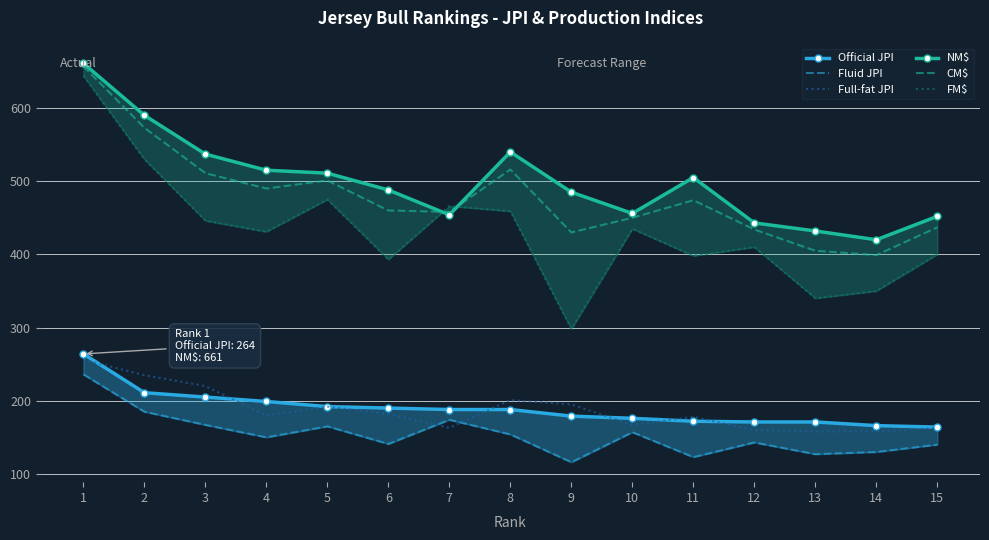

Reading left to right, list all the values displayed in this chart.

Official JPI: 1=264	2=211	3=205	4=199	5=192	6=190	7=188	8=188	9=179	10=176	11=172	12=171	13=171	14=166	15=164
Fluid JPI: 1=236	2=185	3=167	4=150	5=165	6=141	7=174	8=154	9=116	10=157	11=123	12=143	13=127	14=130	15=140
Full-fat JPI: 1=256	2=235	3=220	4=180	5=192	6=182	7=163	8=201	9=195	10=167	11=178	12=160	13=158	14=158	15=163
NM$: 1=661	2=590	3=537	4=515	5=511	6=488	7=454	8=540	9=485	10=456	11=505	12=443	13=432	14=420	15=452
CM$: 1=657	2=573	3=511	4=490	5=501	6=460	7=458	8=516	9=430	10=450	11=474	12=434	13=405	14=399	15=437
FM$: 1=644	2=530	3=446	4=431	5=475	6=393	7=466	8=459	9=298	10=435	11=398	12=410	13=340	14=350	15=400